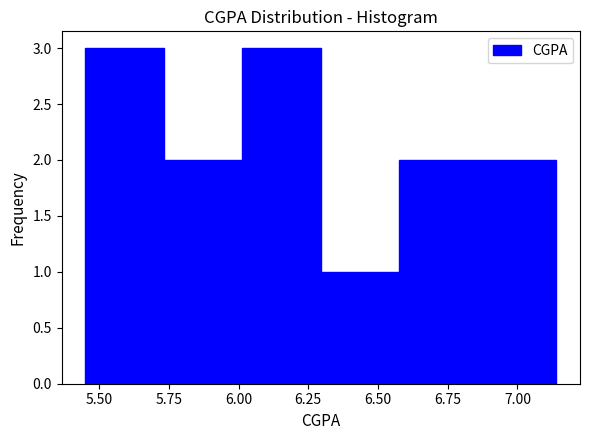

Reading left to right, transcribe this chart: for each bar, give the range it covers on the x-axis and its height. Neither the bar edges nor the heights are printed on the chart, so give them approximately, as read against the axes.

5.45 to 5.75: 3
5.75 to 6.00: 2
6.00 to 6.30: 3
6.30 to 6.60: 1
6.60 to 6.85: 2
6.85 to 7.15: 2